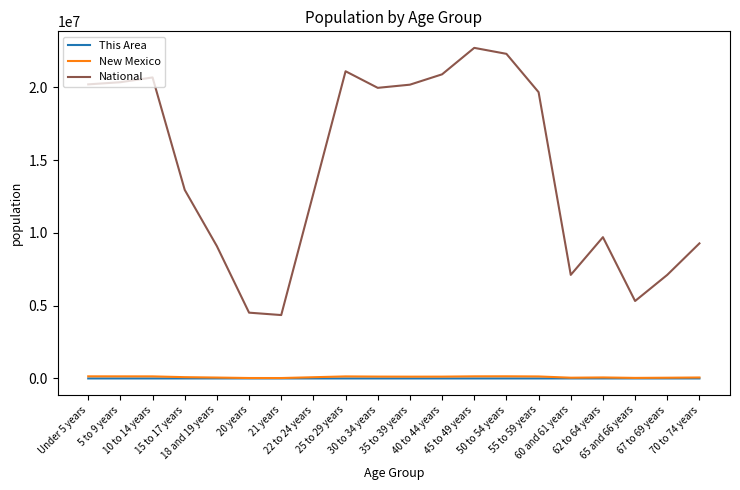

True or false: National has more than 1 points higher than both neighbors.

True